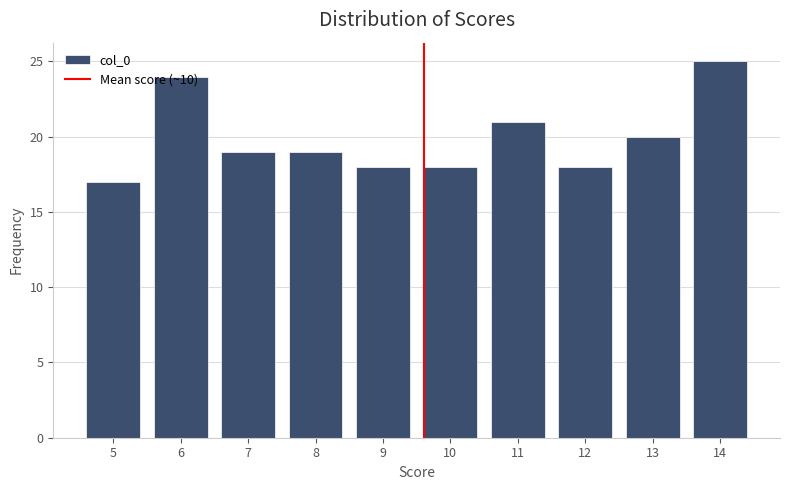

What is the maximum value shown in the chart?

25